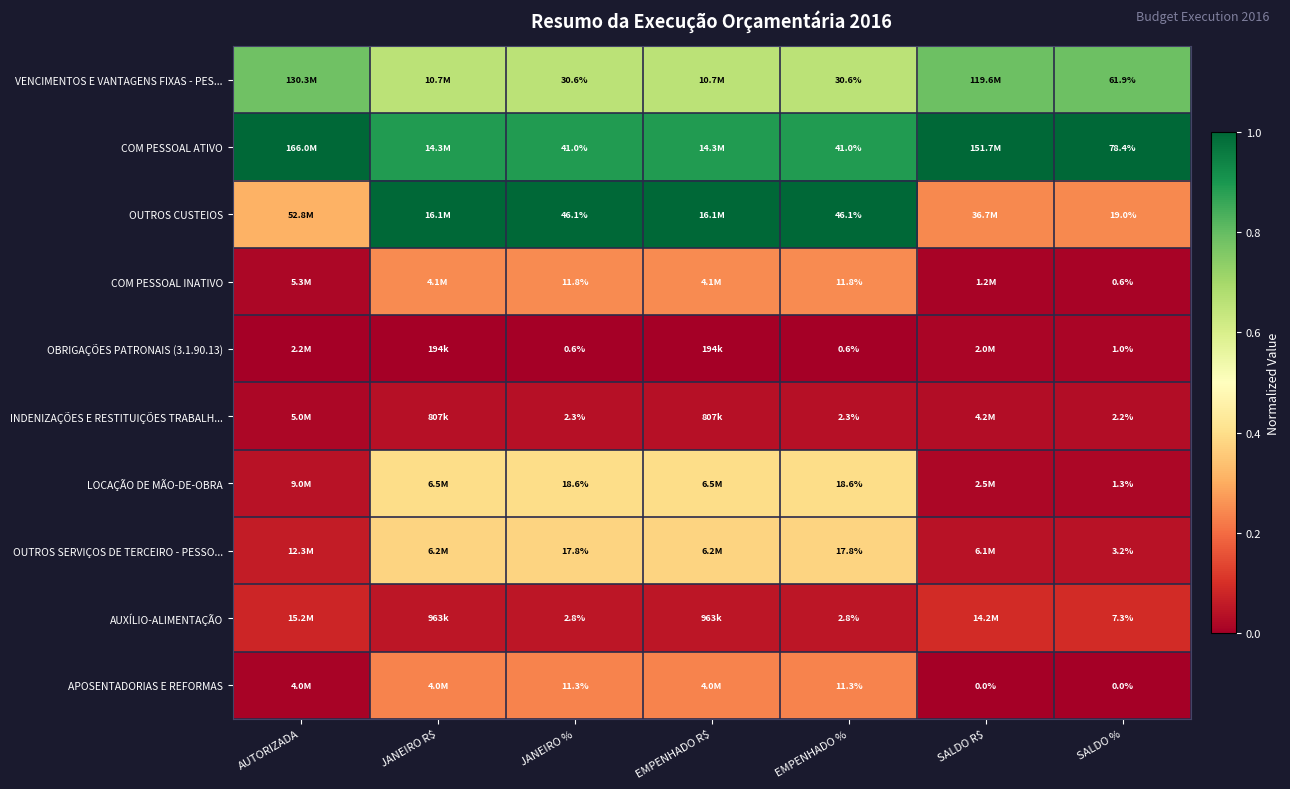

Between EMPENHADO % and SALDO %, which series saw the biggest shift?

COM PESSOAL ATIVO